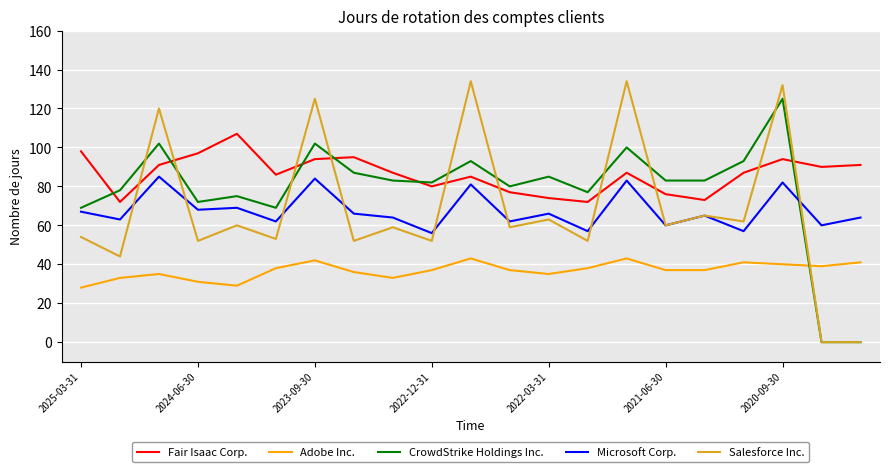

Is this an area chart (filled region under the line)?

No